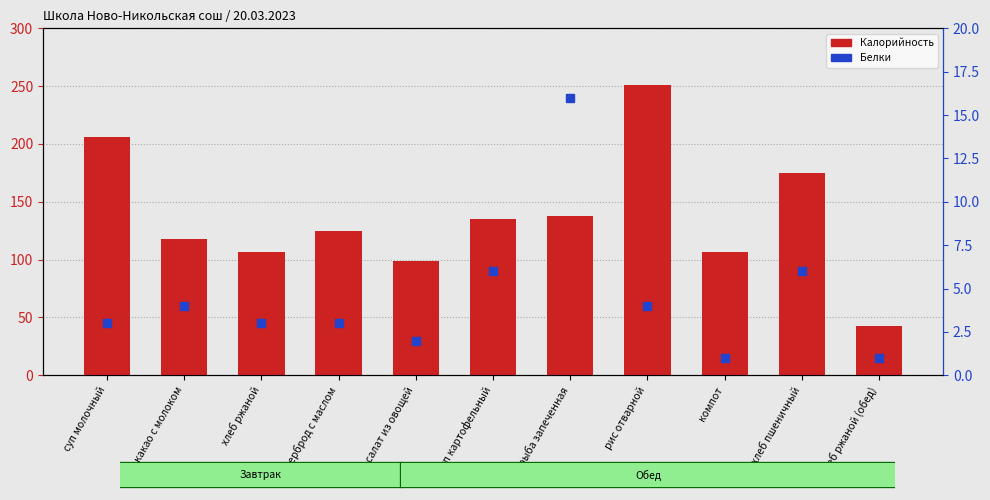

Which series has the widest spread of Y values?

Калорийность